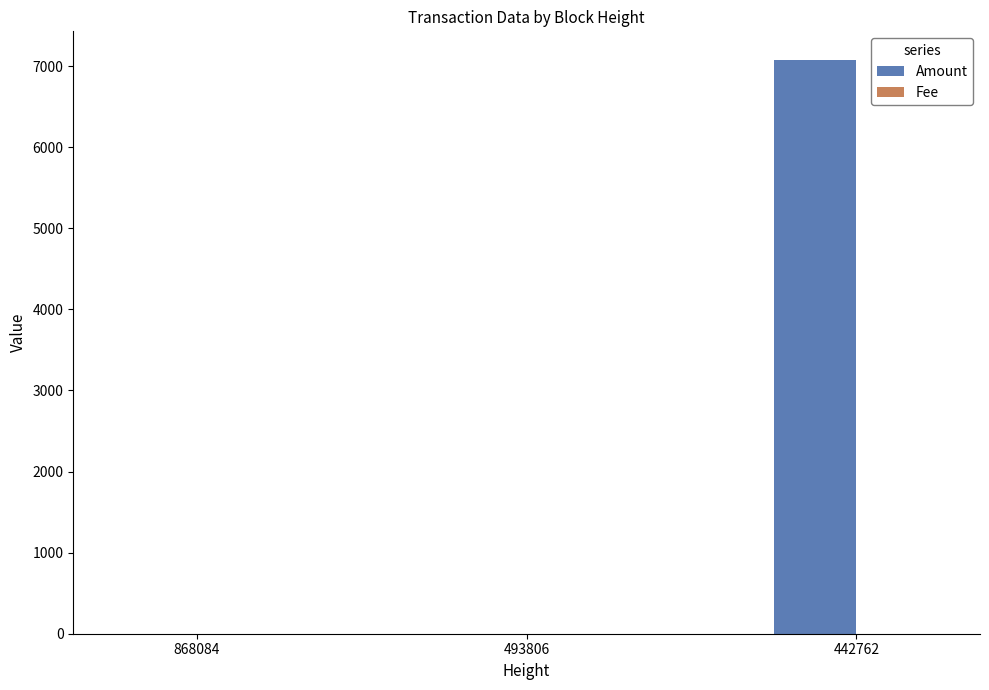

What is the sum of all Amount values?

7074.9